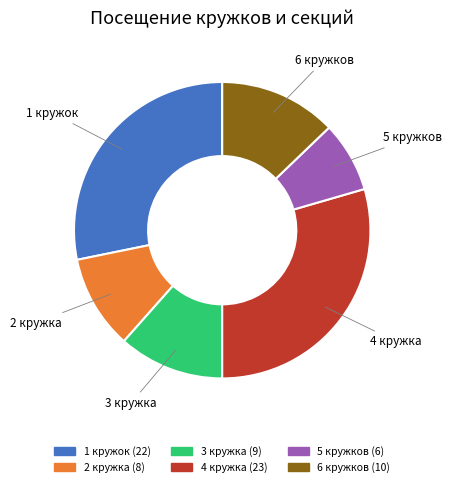

Rank the categories by value from highest to lowest.

4 кружка, 1 кружок, 6 кружков, 3 кружка, 2 кружка, 5 кружков